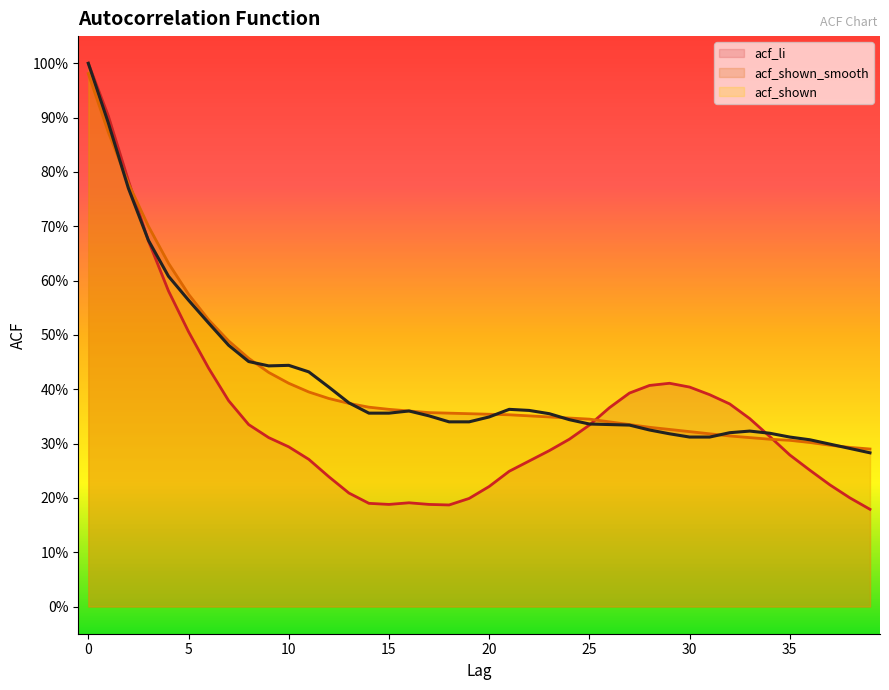

True or false: acf_shown and acf_li intersect in this chart.

True